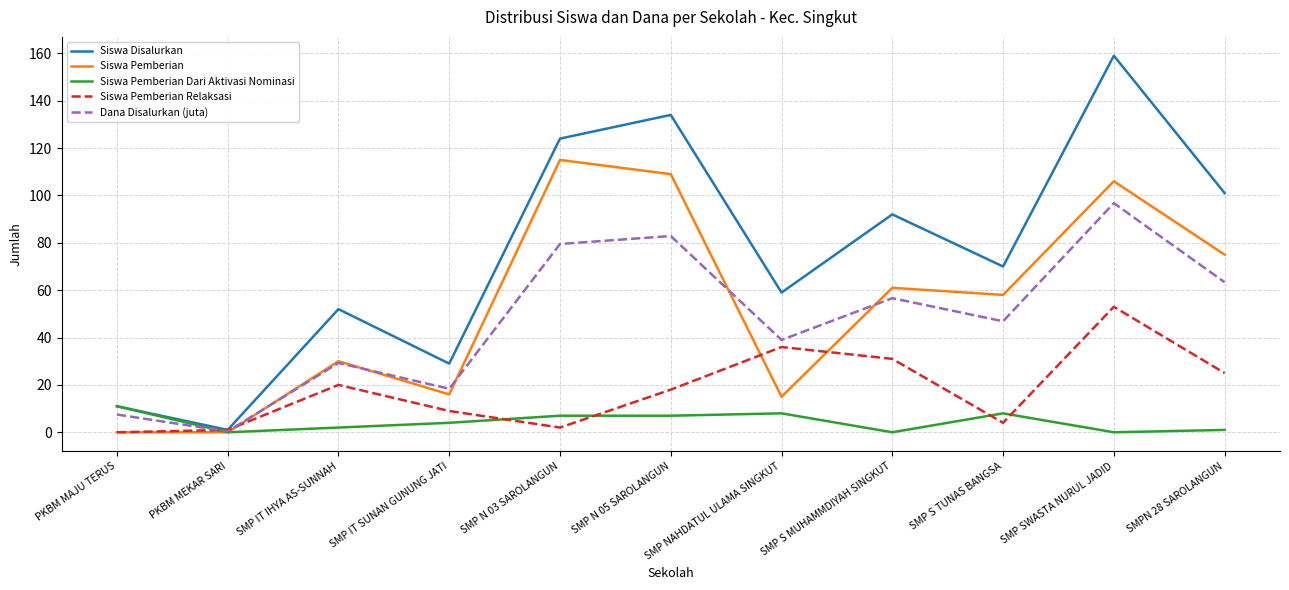

What is the total value across all series at SMP N 03 SAROLANGUN?

327.5